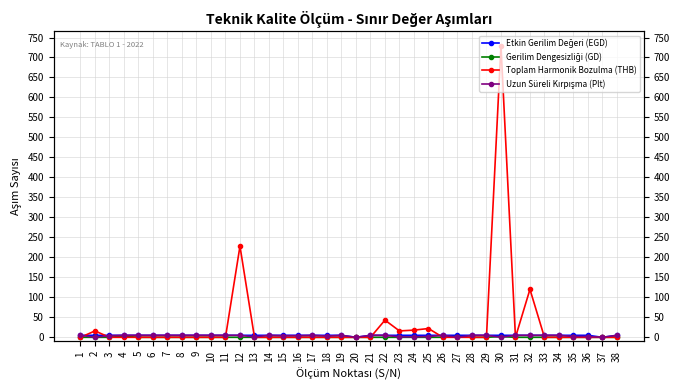

What is the spread (max minus min) of values at 3?

5